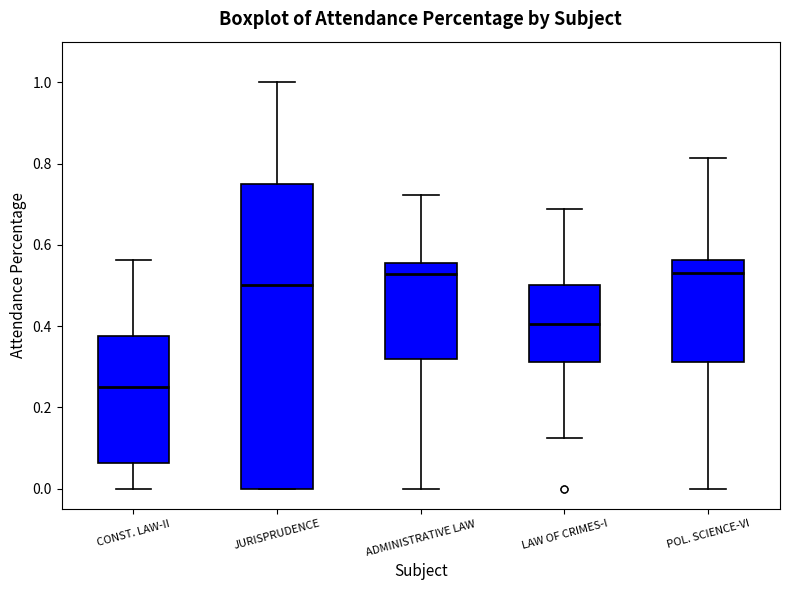

Reading left to right, transcribe this box plot: for each box, give where its median line is, the range the box spans, and where its two whiskers end, as read against the y-axis. The values are not printed on the chart, so give them approximately, as read against the axis.

CONST. LAW-II: median 0.26, box 0.06 to 0.38, whiskers 0.00 to 0.56
JURISPRUDENCE: median 0.50, box 0.00 to 0.76, whiskers 0.00 to 1.00
ADMINISTRATIVE LAW: median 0.52, box 0.32 to 0.56, whiskers 0.00 to 0.72
LAW OF CRIMES-I: median 0.40, box 0.32 to 0.50, whiskers 0.12 to 0.68
POL. SCIENCE-VI: median 0.54, box 0.32 to 0.56, whiskers 0.00 to 0.82